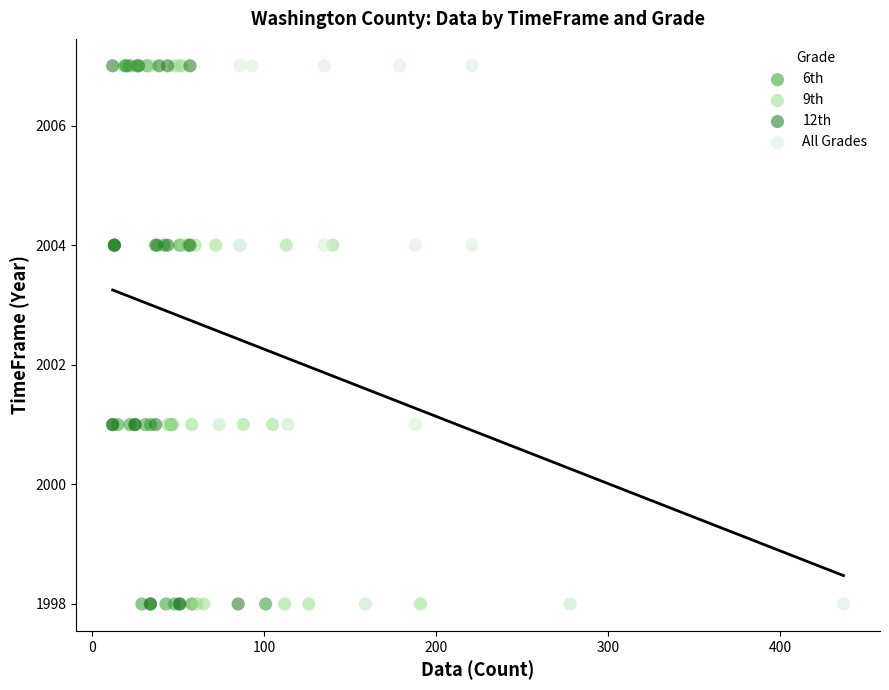

What are all the series names shown in the legend?

6th, 9th, 12th, All Grades